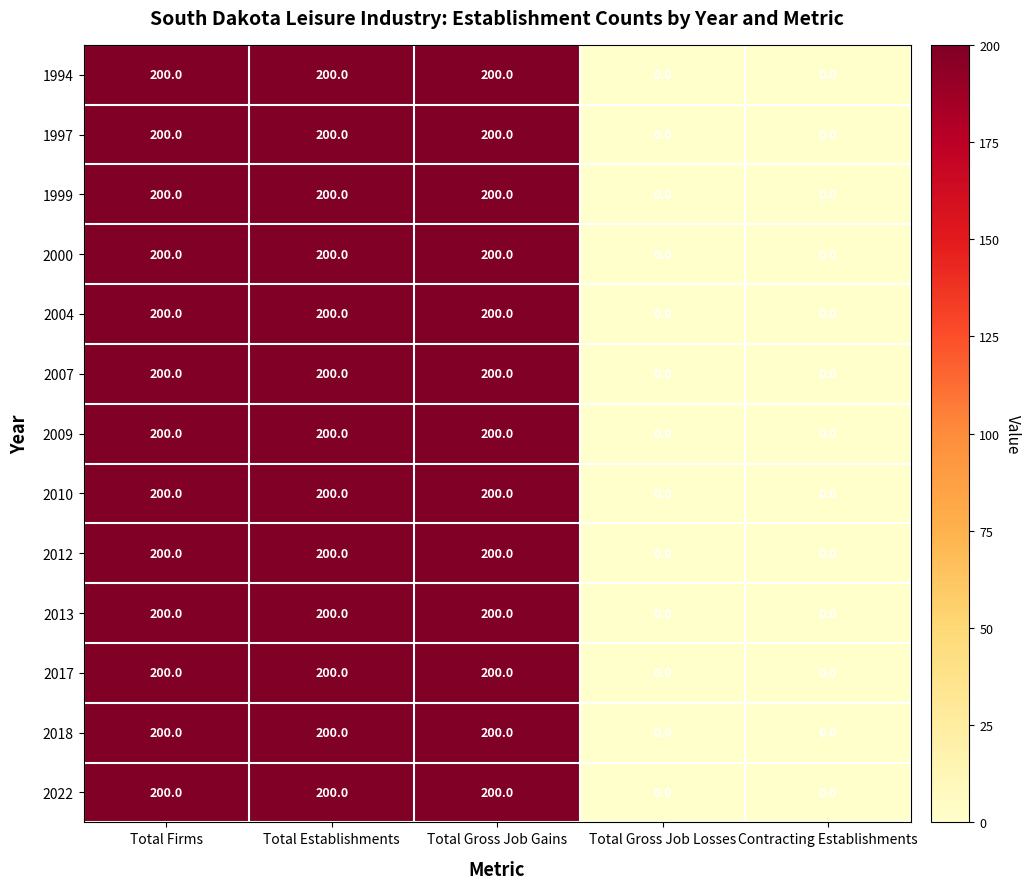

Is it true that 1994 equals 200 at Total Gross Job Gains?

True